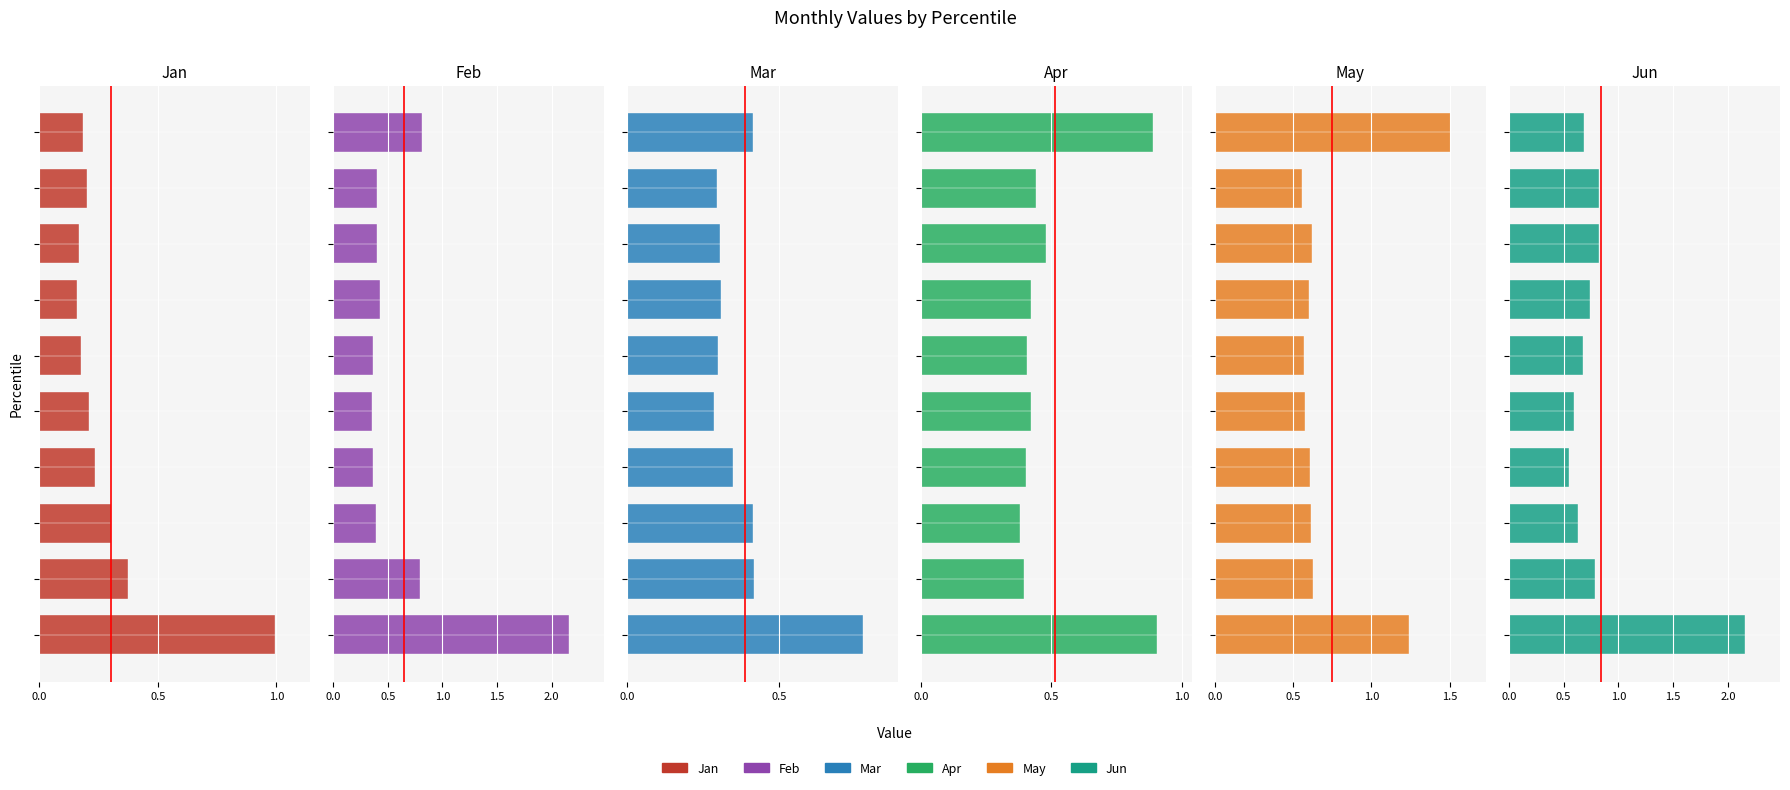

What are all the series names shown in the legend?

Jan, Feb, Mar, Apr, May, Jun